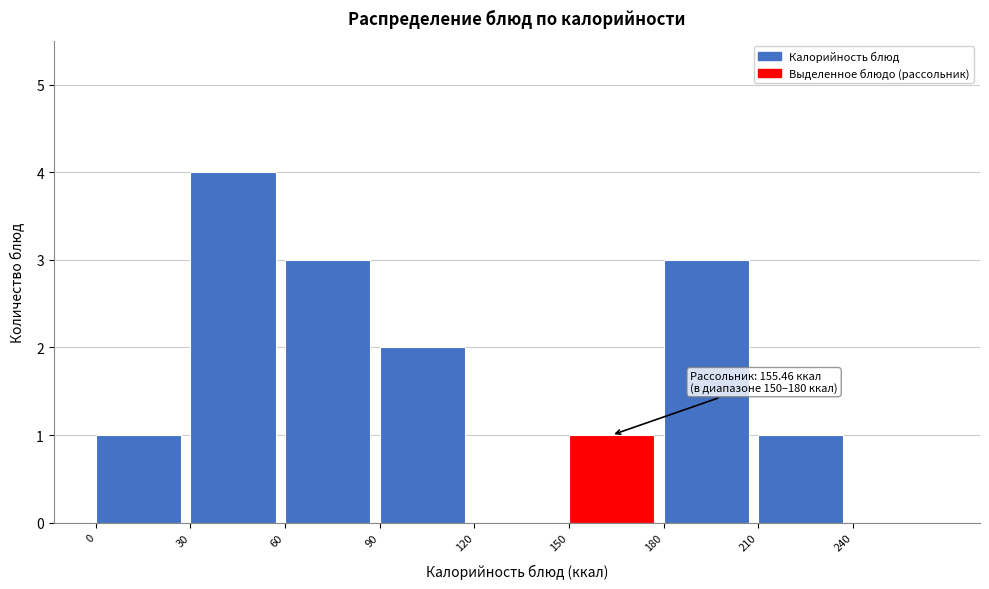

Over which range of the x-axis is the bar tallest?

30 to 60